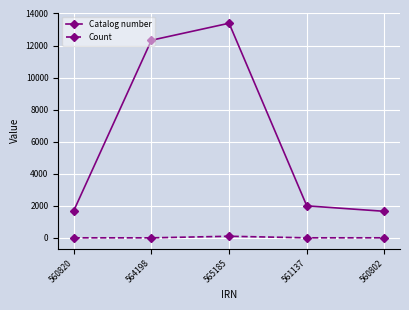

True or false: Catalog number and Count cross at least once.

False